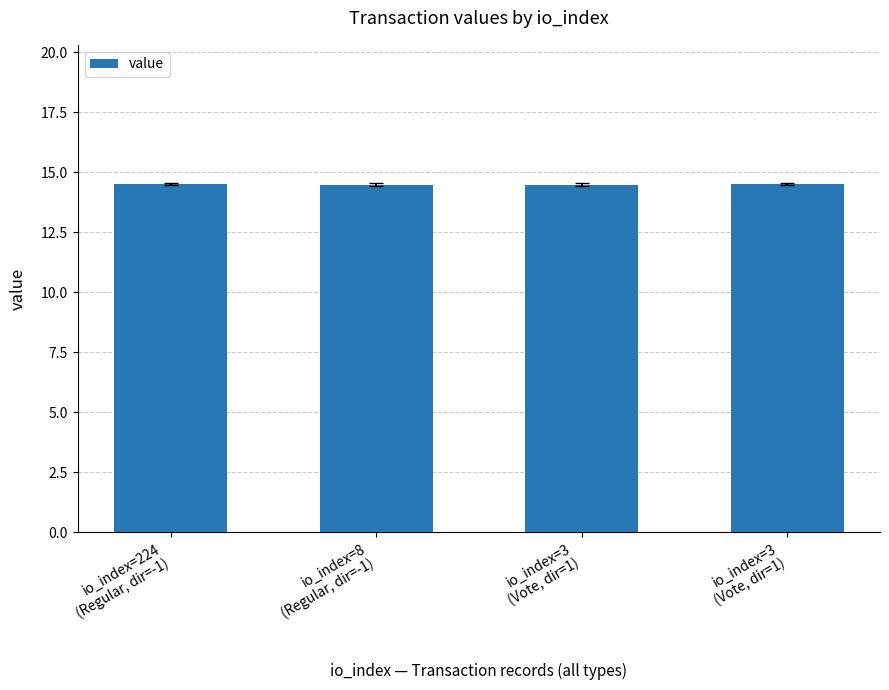

What is the maximum value shown in the chart?

14.5